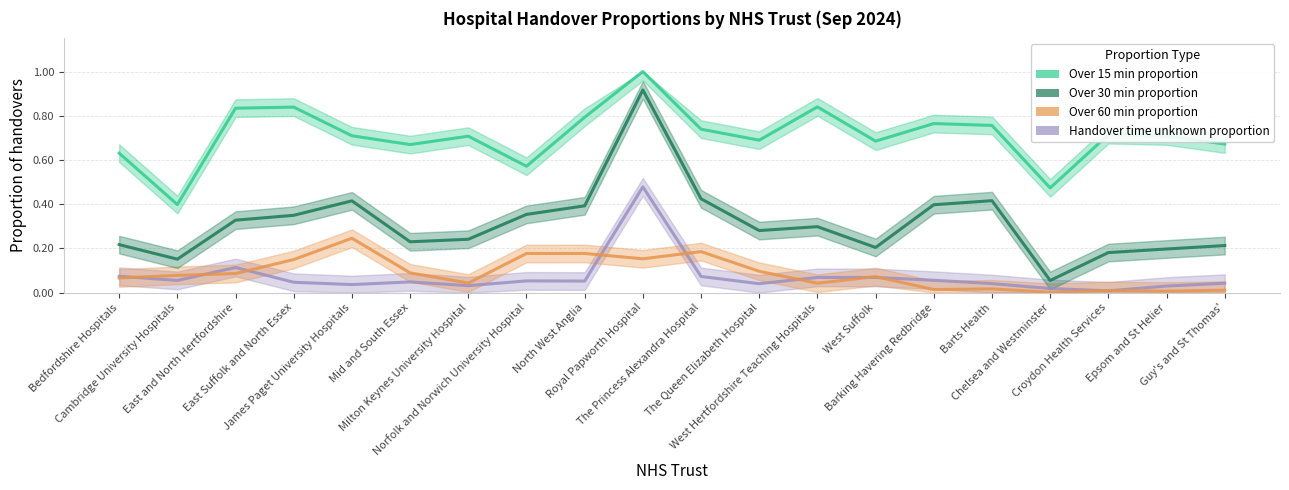

Does the chart display data point markers on the line(s)?

No